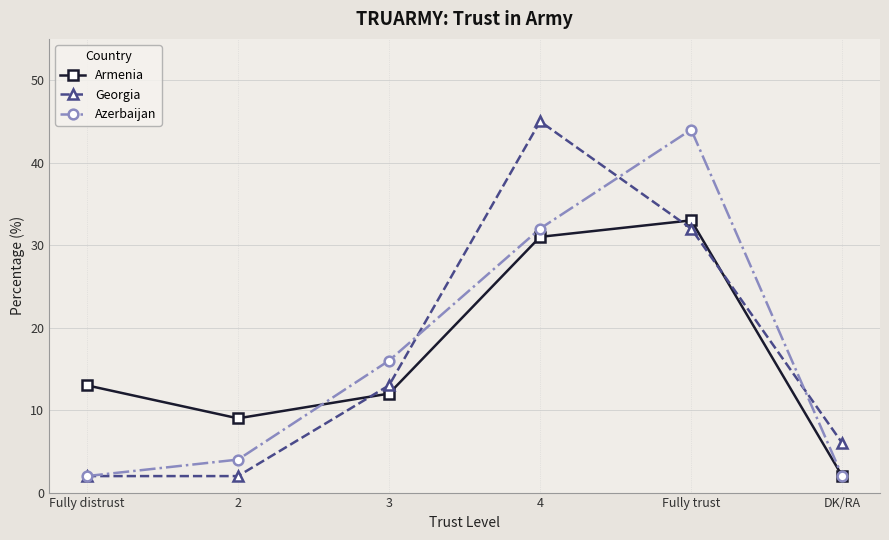

At which label is Armenia closest to 17?

Fully distrust